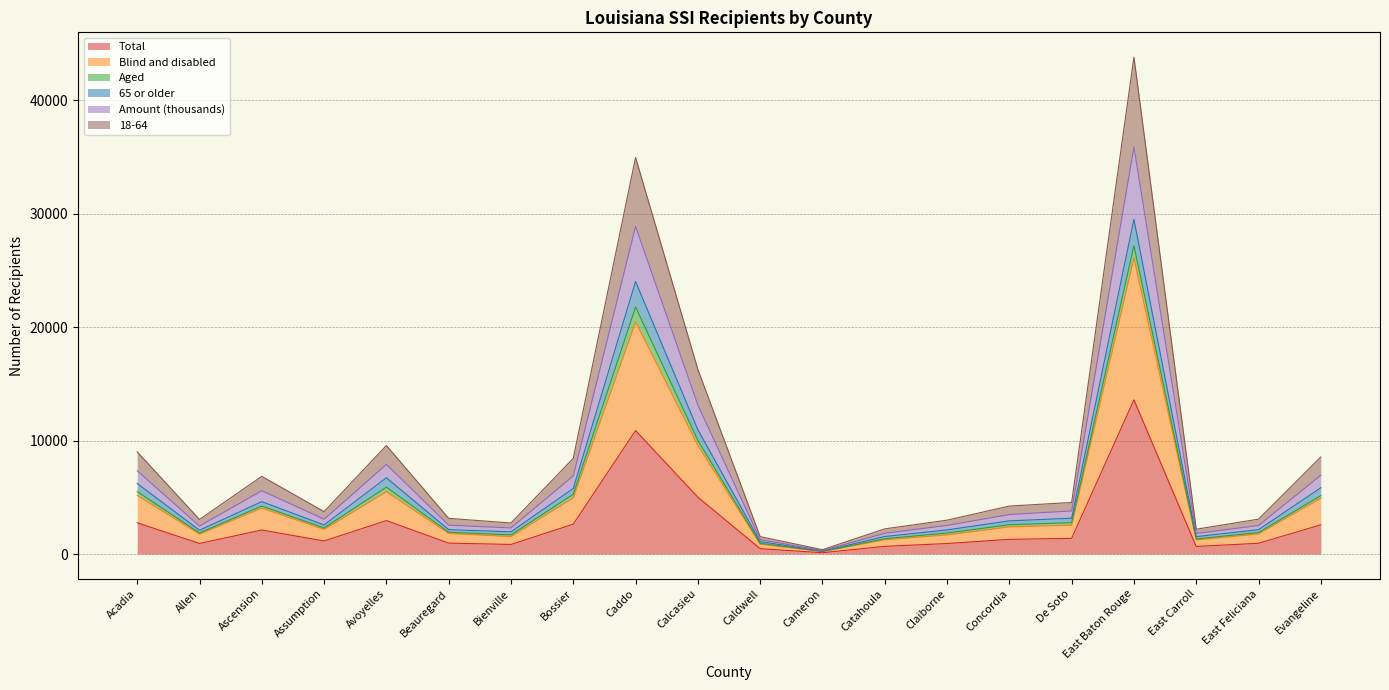

The value of Total at Bossier is 2633. True or false?

True